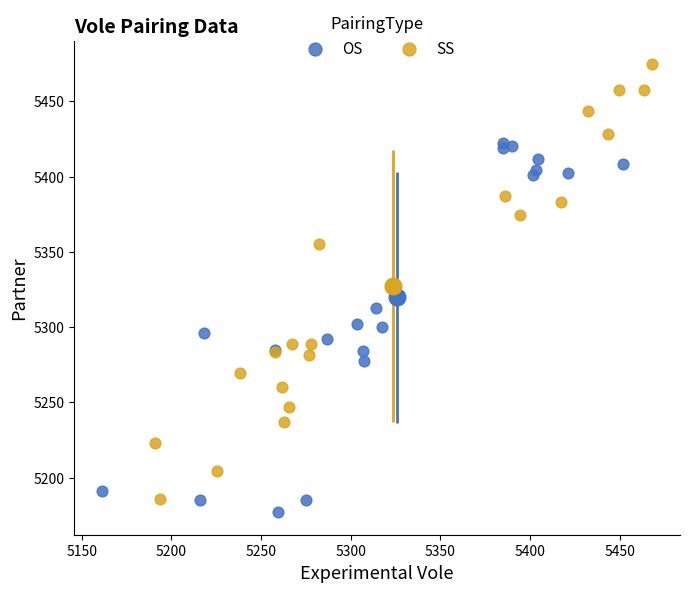

What are all the series names shown in the legend?

OS, SS